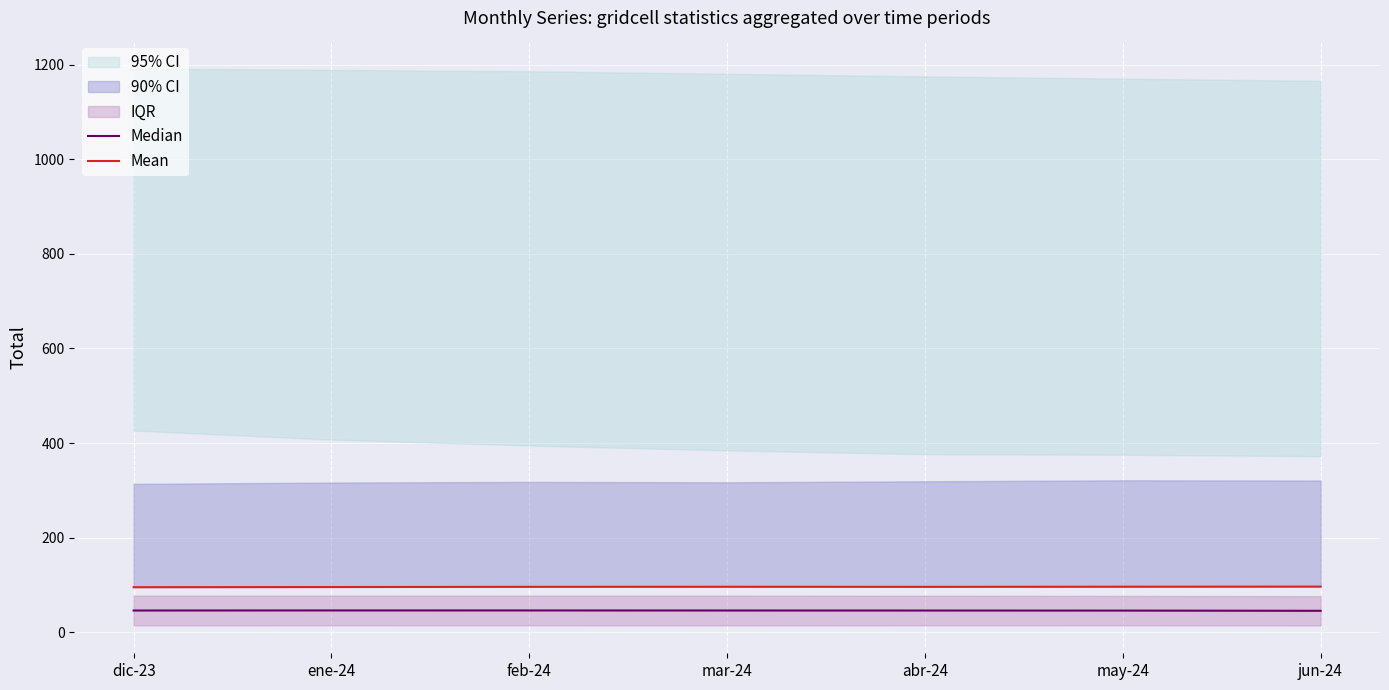

What is the sum of the Mean values at mar-24 and ene-24?

191.2